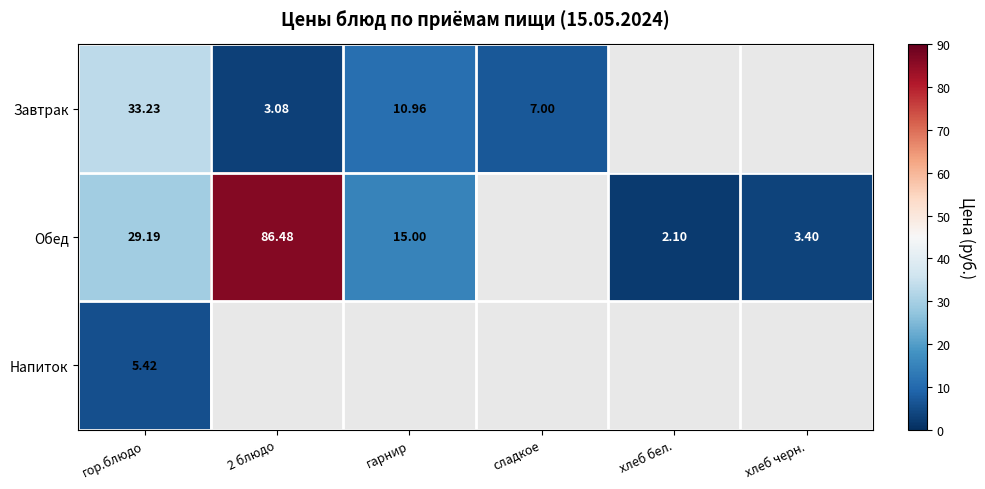

Is it true that Обед equals 1.2 at хлеб черн.?

False